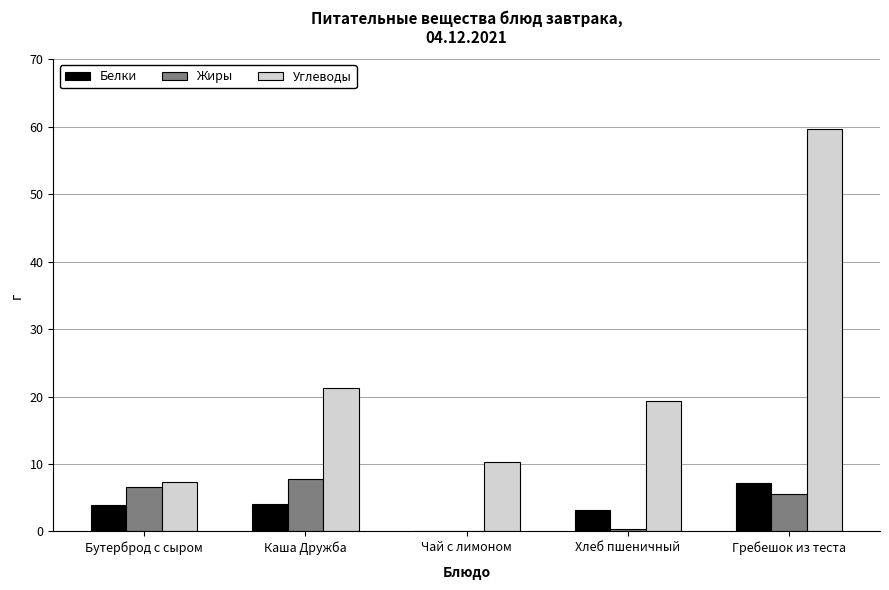

The Углеводы series shows 85.5 at Гребешок из теста. True or false?

False